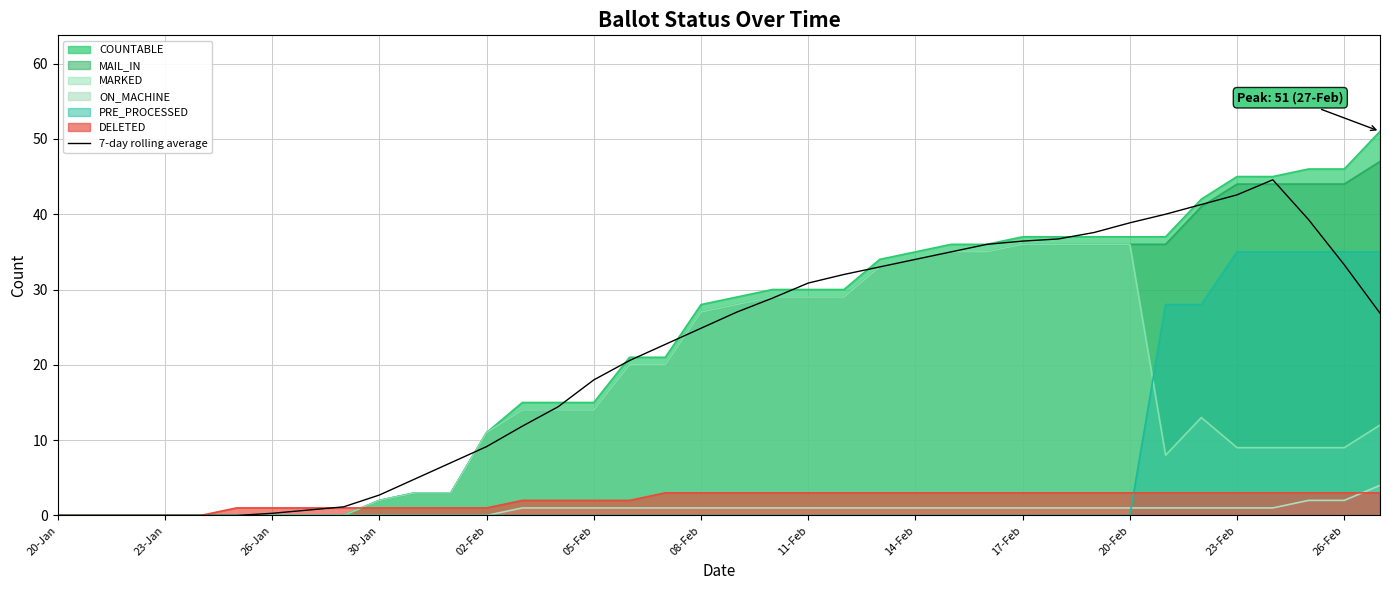

Which series has the widest spread of values?

COUNTABLE